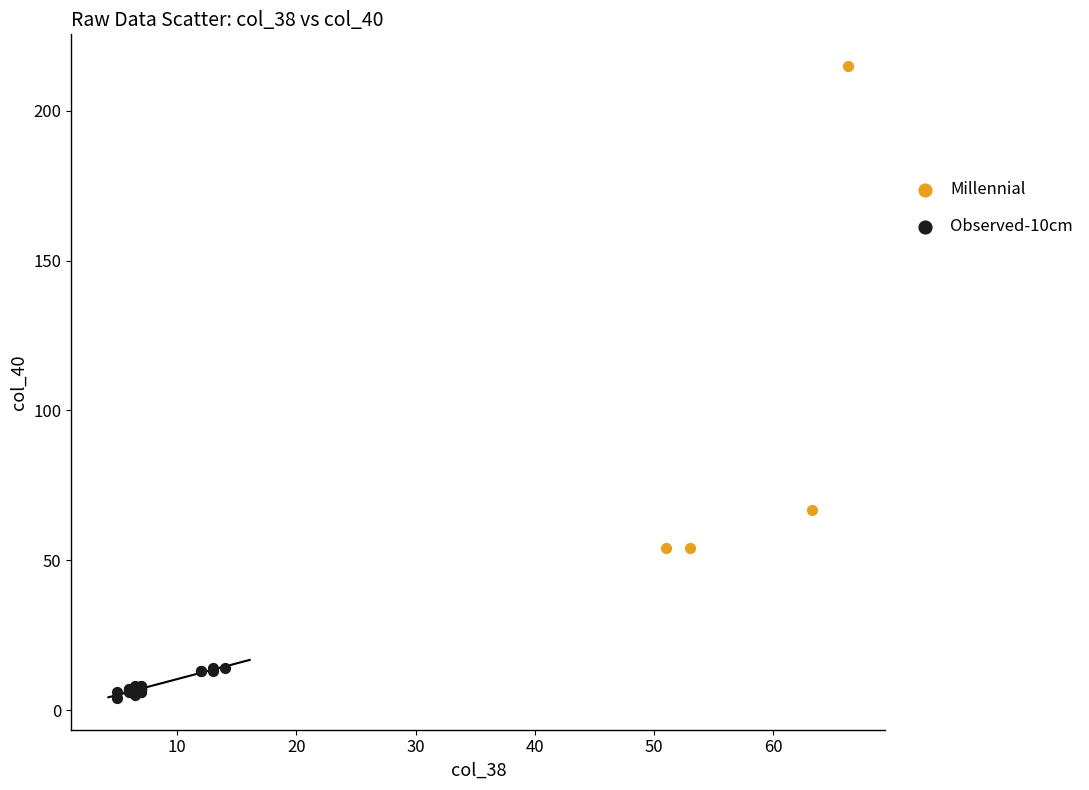

Which series contains the highest Y value?

Millennial